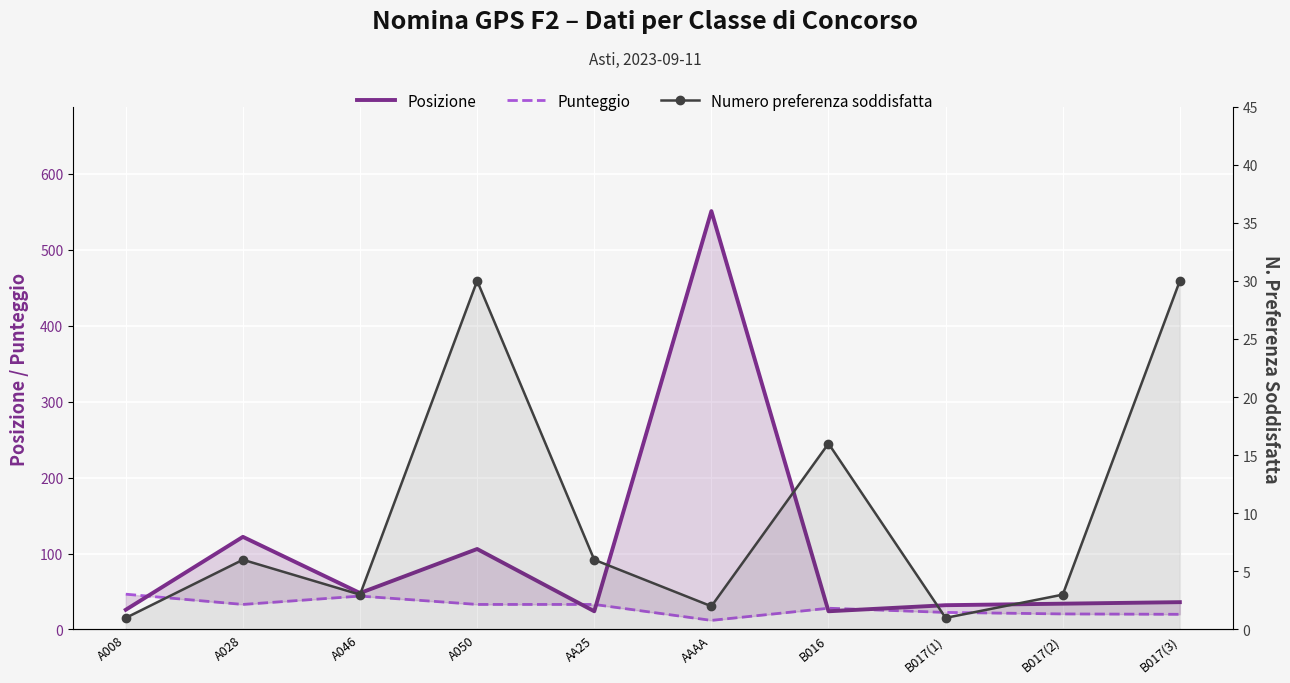

What is the smallest value displayed?

1.0